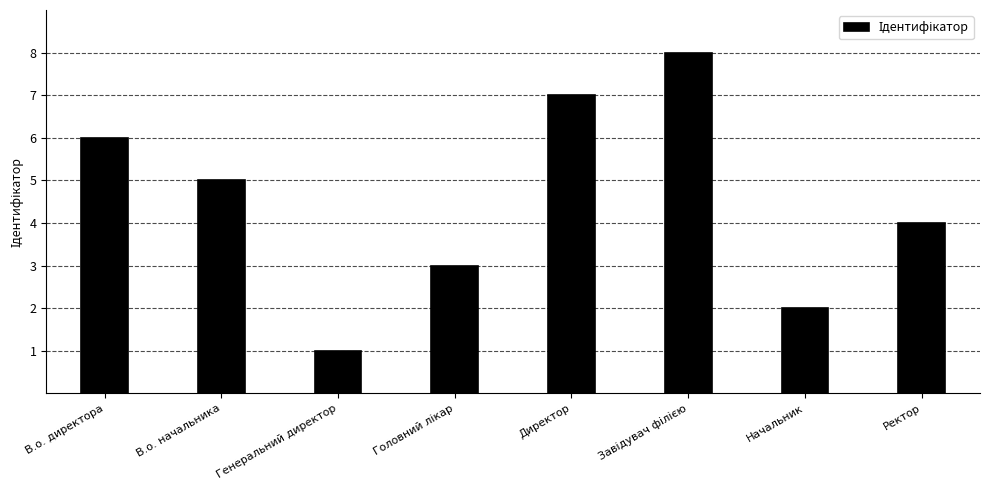

How many bars are there in total?

8